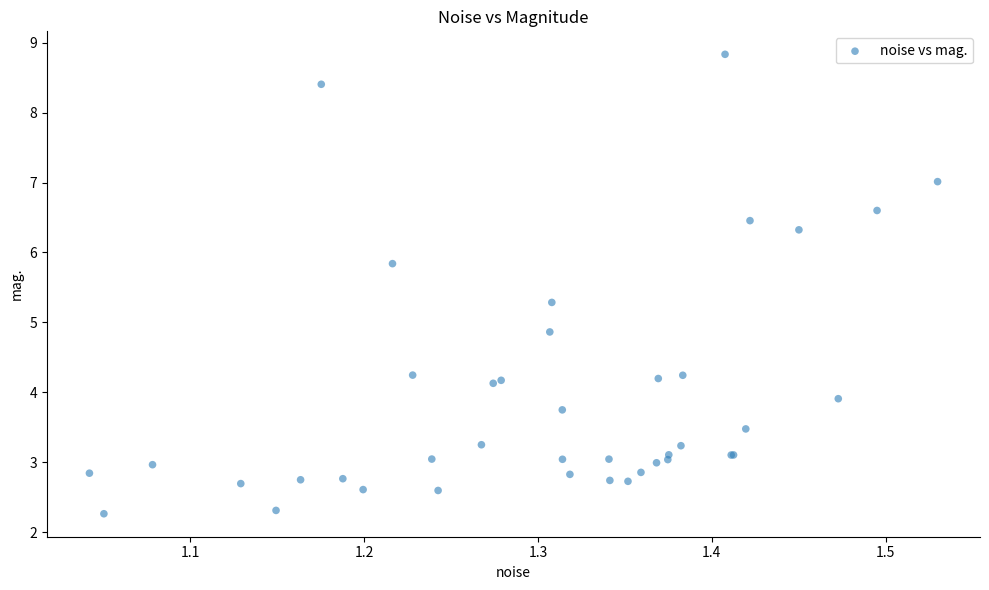

What Y value in the scatter plot is closest to 5?

4.9